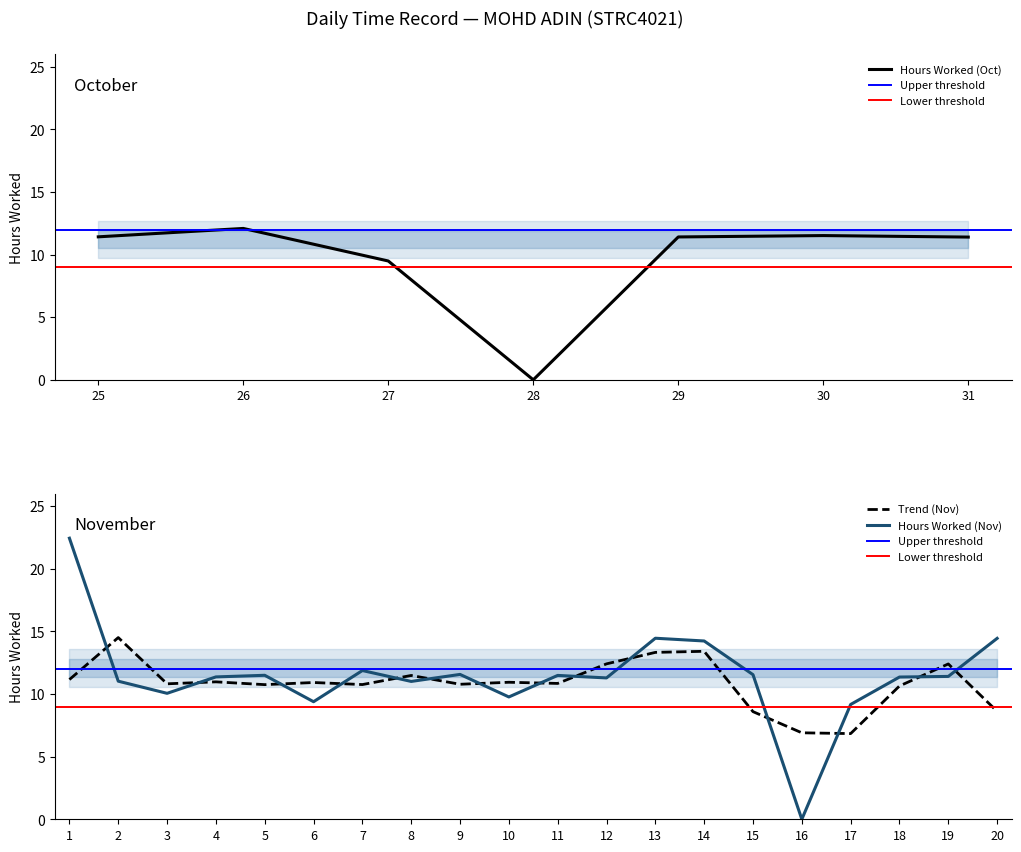

At which category does the chart reach its minimum across all series?

28